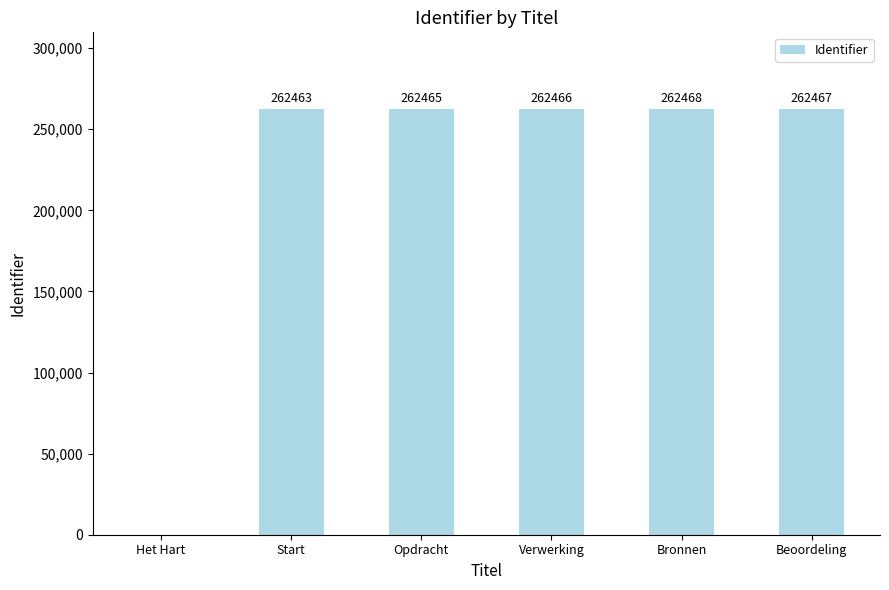

Which label corresponds to the largest value in the chart?

Bronnen